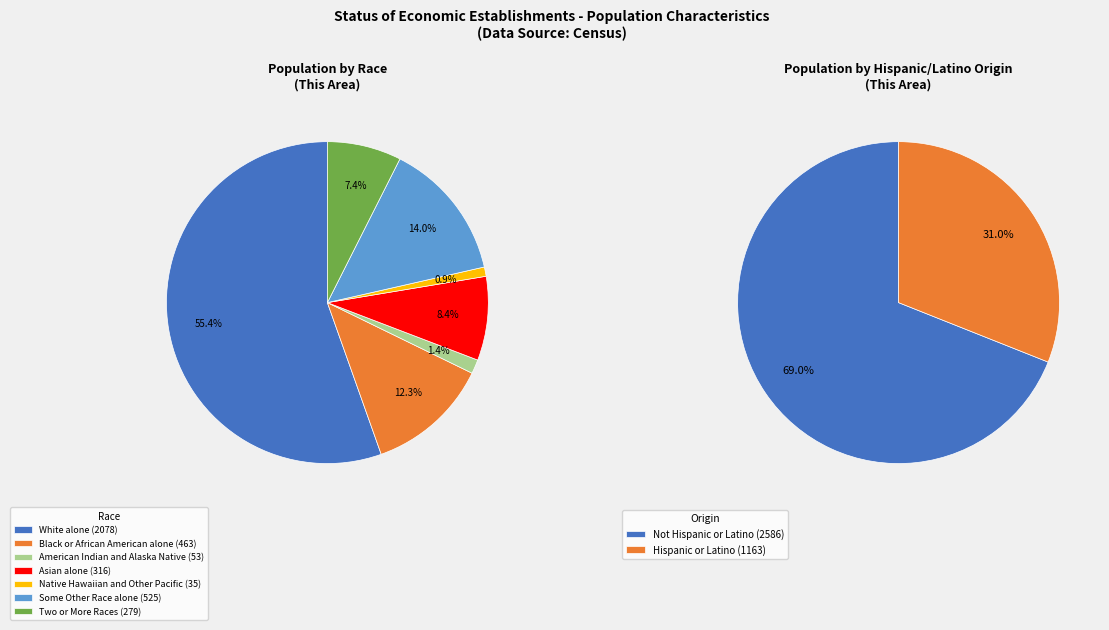

Does White alone account for over 50% of the chart?

Yes